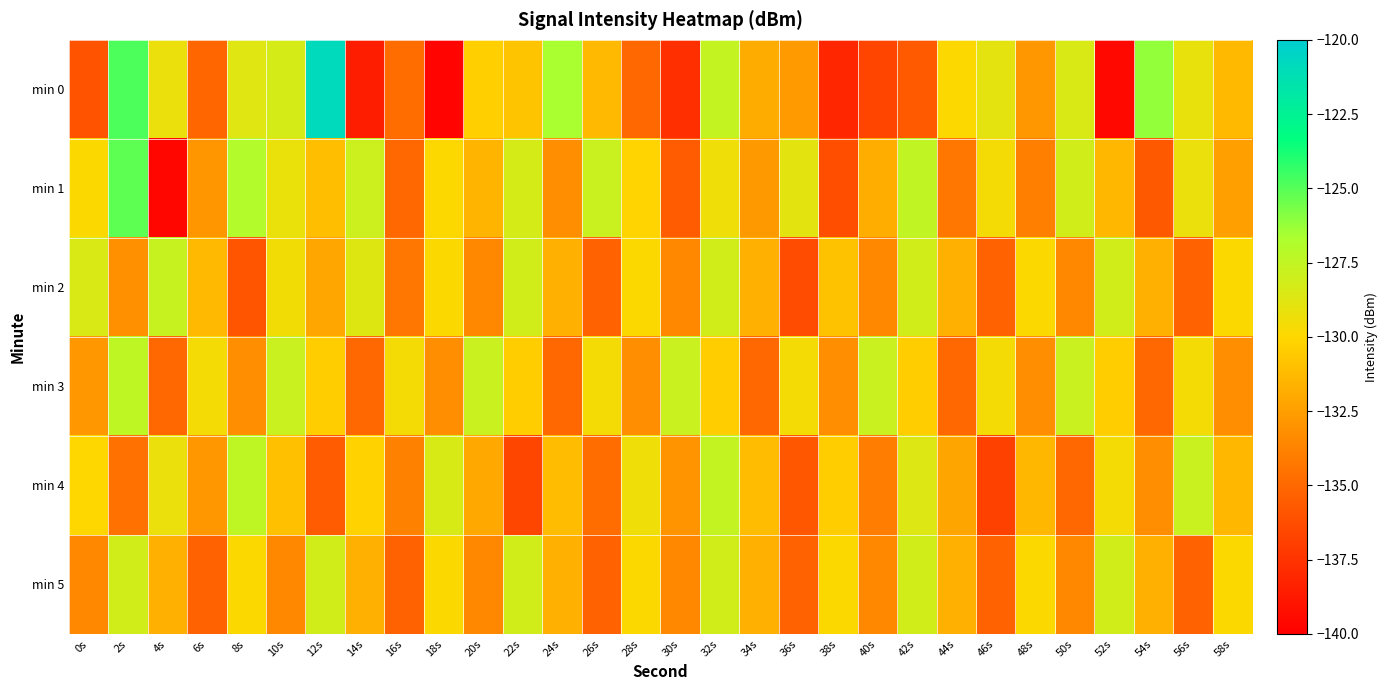

Which series has the largest total across all categories?

min 1